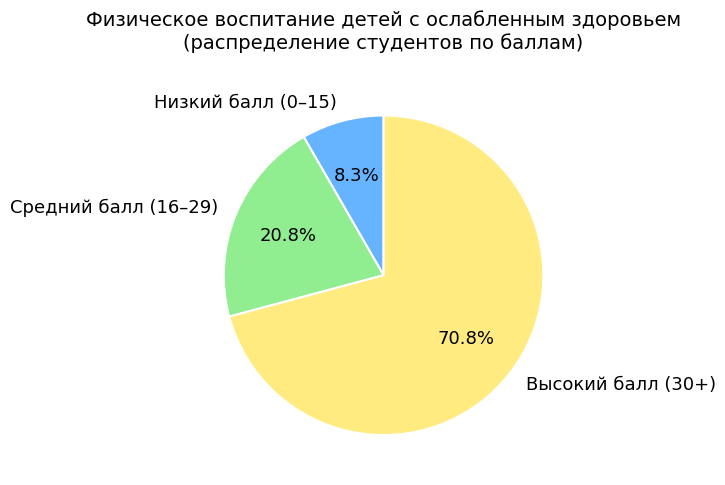

Which slice is the largest?

Высокий балл (30+)